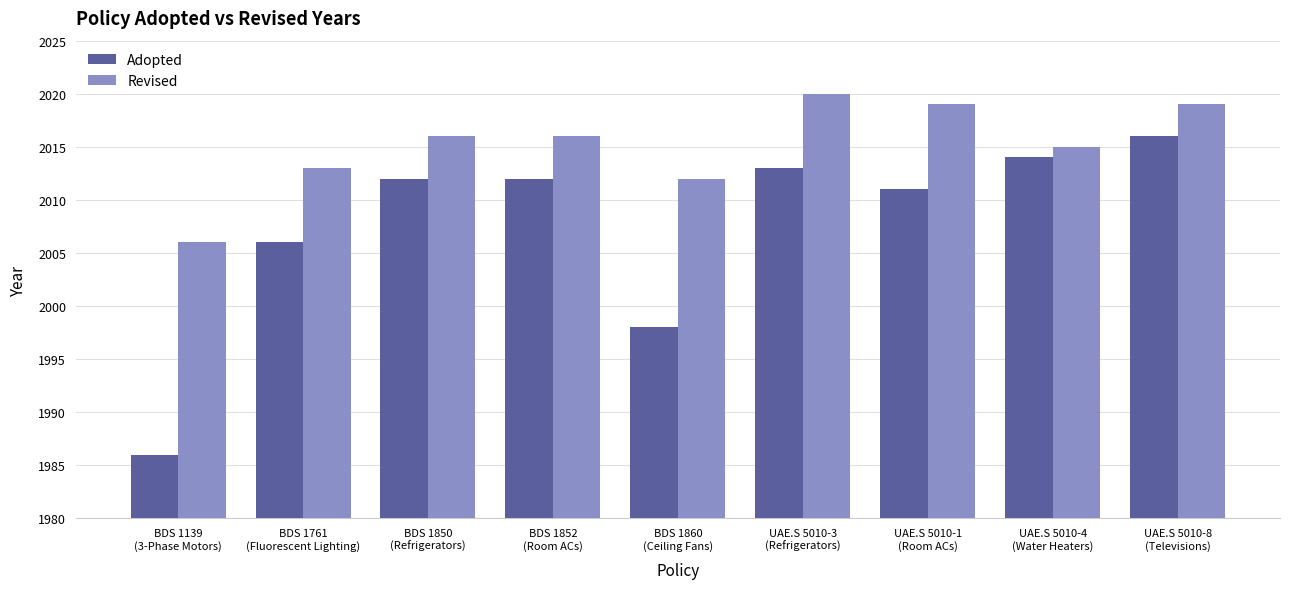

Reading right to left, list all the values displayed in this chart.

Adopted: UAE.S 5010-8
(Televisions)=2016	UAE.S 5010-4
(Water Heaters)=2014	UAE.S 5010-1
(Room ACs)=2011	UAE.S 5010-3
(Refrigerators)=2013	BDS 1860
(Ceiling Fans)=1998	BDS 1852
(Room ACs)=2012	BDS 1850
(Refrigerators)=2012	BDS 1761
(Fluorescent Lighting)=2006	BDS 1139
(3-Phase Motors)=1986
Revised: UAE.S 5010-8
(Televisions)=2019	UAE.S 5010-4
(Water Heaters)=2015	UAE.S 5010-1
(Room ACs)=2019	UAE.S 5010-3
(Refrigerators)=2020	BDS 1860
(Ceiling Fans)=2012	BDS 1852
(Room ACs)=2016	BDS 1850
(Refrigerators)=2016	BDS 1761
(Fluorescent Lighting)=2013	BDS 1139
(3-Phase Motors)=2006